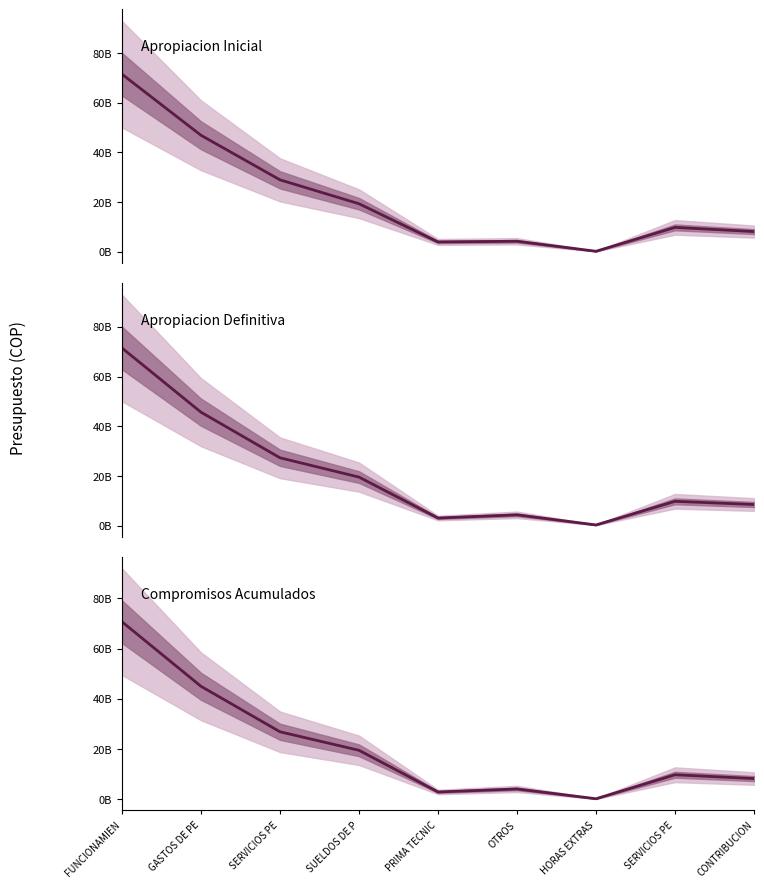

Reading left to right, what are all the values shown in this chart?

Apropiacion Inicial: FUNCIONAMIEN=71459940000	GASTOS DE PE=46882768331	SERVICIOS PE=28946600000	SUELDOS DE P=19330200000	PRIMA TECNIC=3956300000	OTROS=4229200000	HORAS EXTRAS=195800000	SERVICIOS PE=9811968331	CONTRIBUCION=8124200000
Apropiacion Definitiva: FUNCIONAMIEN=71459940000	GASTOS DE PE=45647668331	SERVICIOS PE=27311200000	SUELDOS DE P=19546500000	PRIMA TECNIC=3087100000	OTROS=4376200000	HORAS EXTRAS=301400000	SERVICIOS PE=9811968331	CONTRIBUCION=8524500000
Compromisos Acumulados: FUNCIONAMIEN=70680675193	GASTOS DE PE=44998509325	SERVICIOS PE=26903683448	SUELDOS DE P=19533653502	PRIMA TECNIC=2954745337	OTROS=4156398423	HORAS EXTRAS=258886185	SERVICIOS PE=9807620486	CONTRIBUCION=8287205390